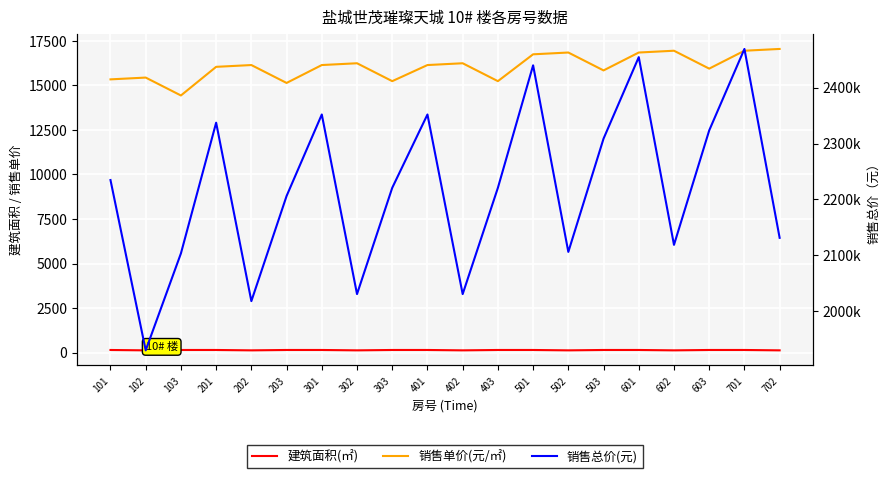

What is the value of the 建筑面积(㎡) point at the 13th from the left?

145.7